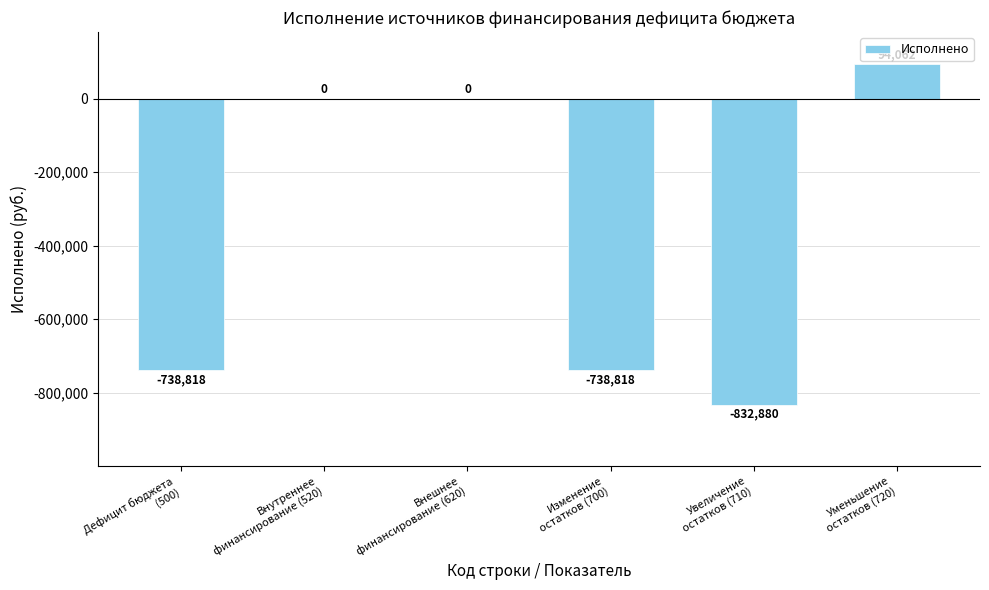

What is the greatest value displayed?

94062.0